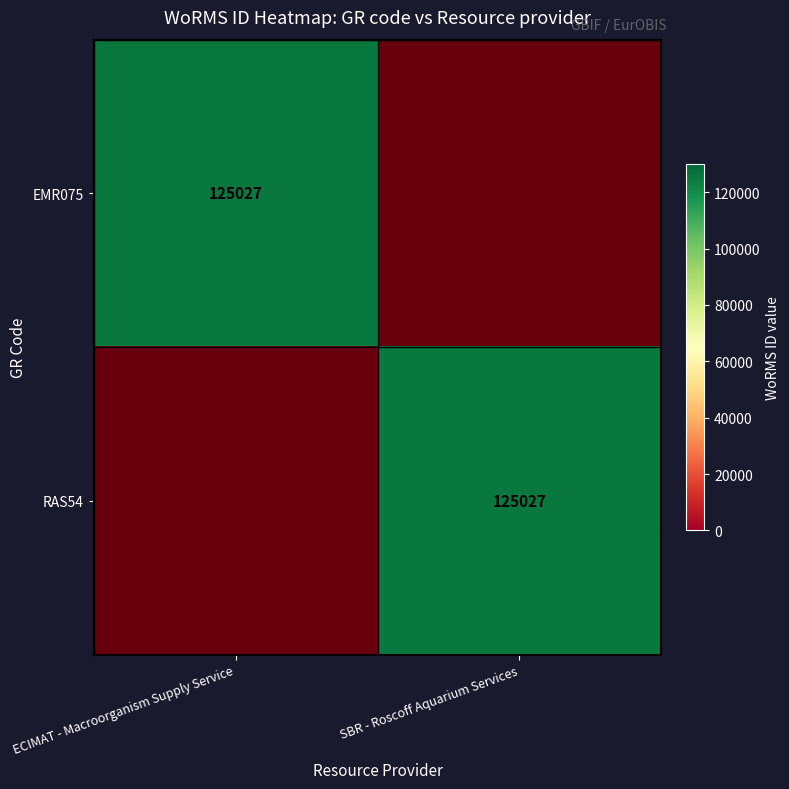

At which category is the sum across all series the highest?

ECIMAT - Macroorganism Supply Service